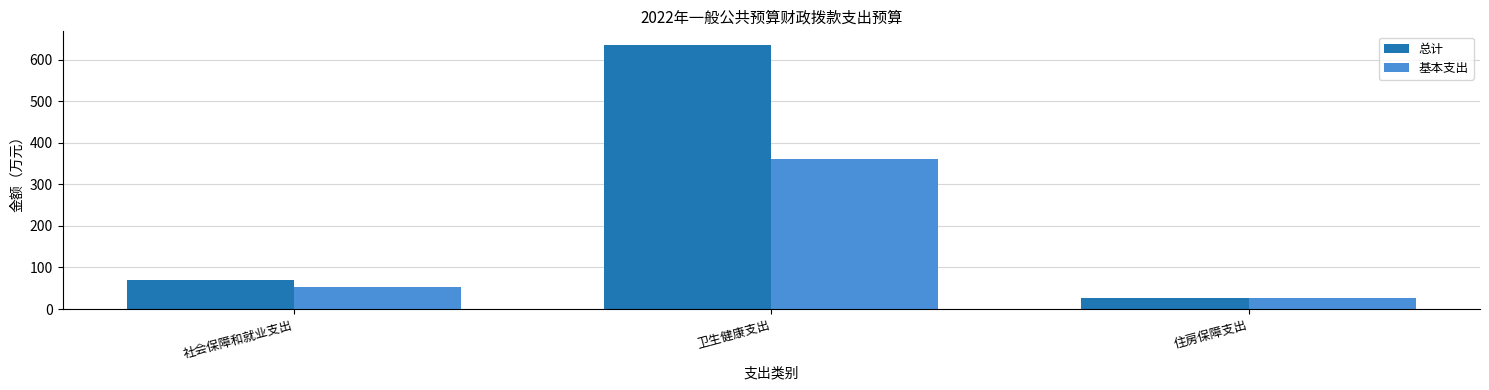

What is the highest value of the 总计 series?

636.1